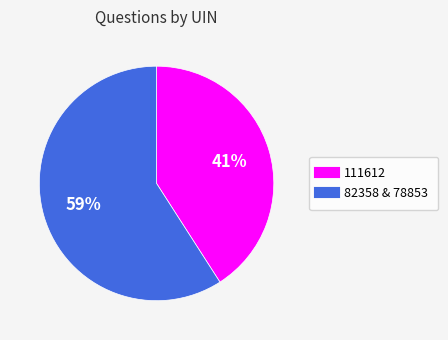

Is there any slice that represents more than half of the pie?

Yes